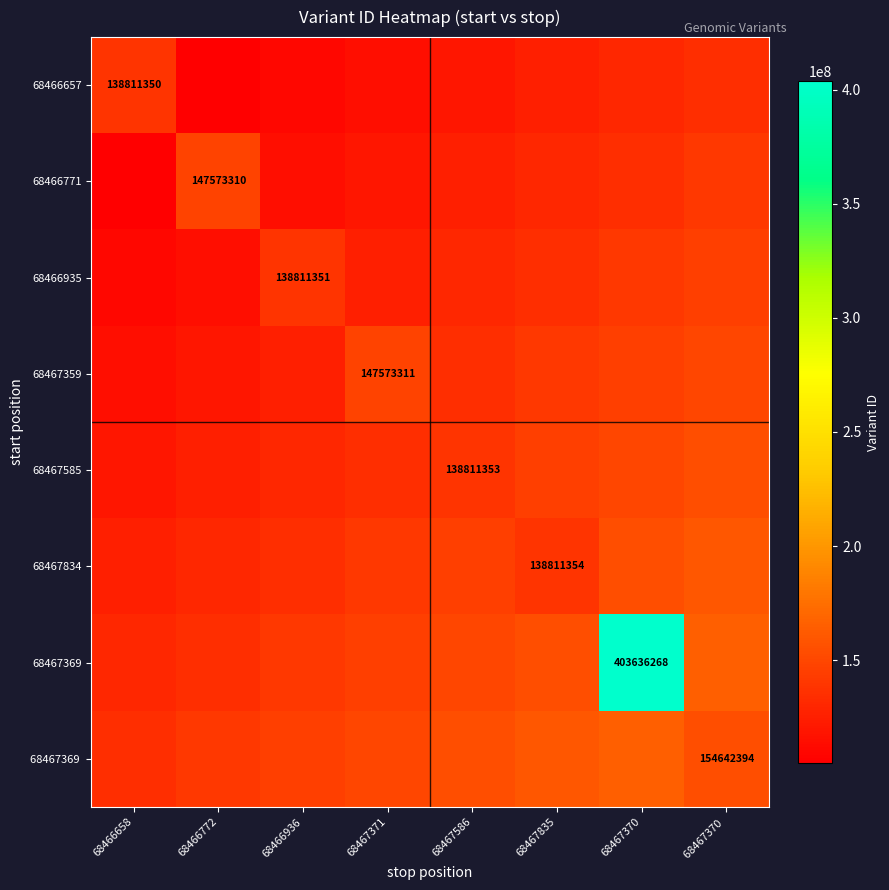

Is it true that 68466771 equals 147573310 at 68466772?

True